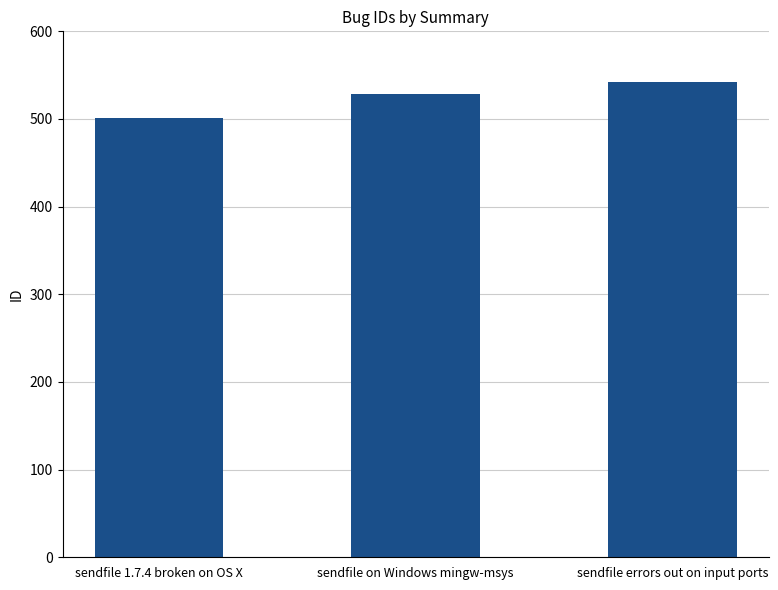

What is the greatest value displayed?

542